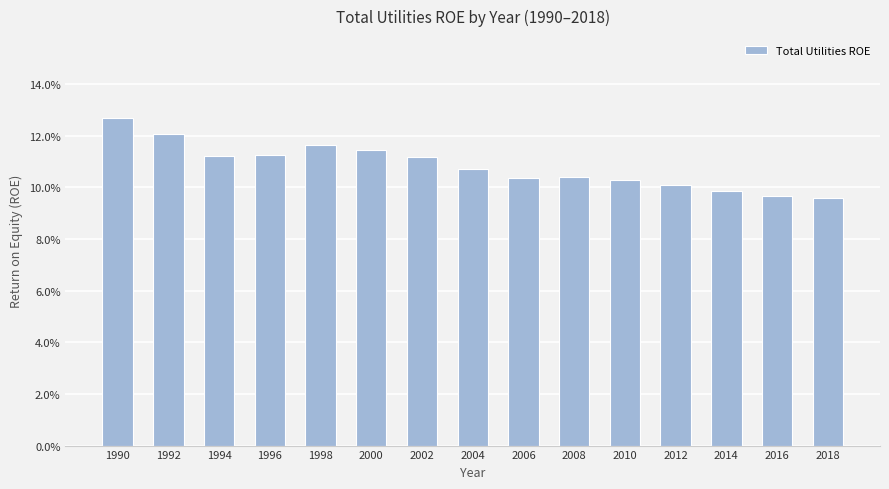

Does the chart contain any negative values?

No